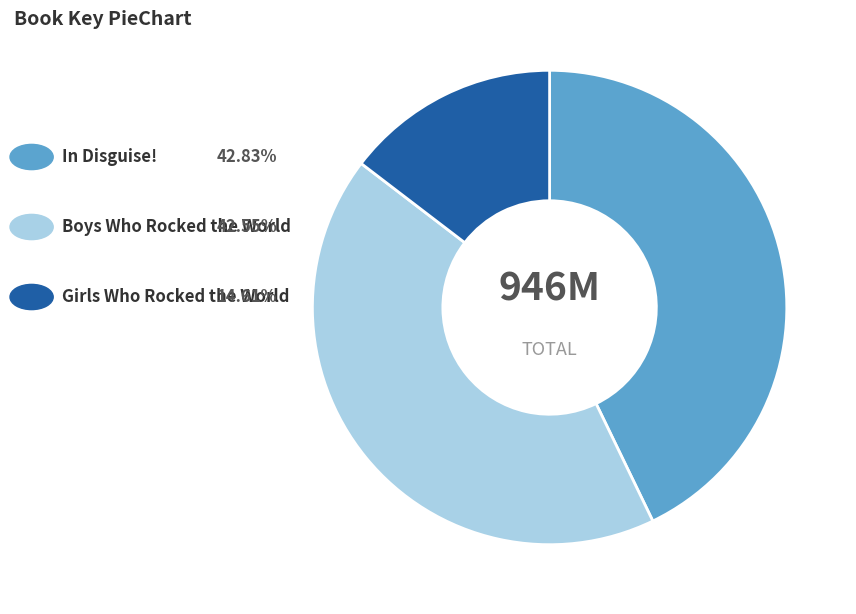

Is there any slice that represents more than half of the pie?

No